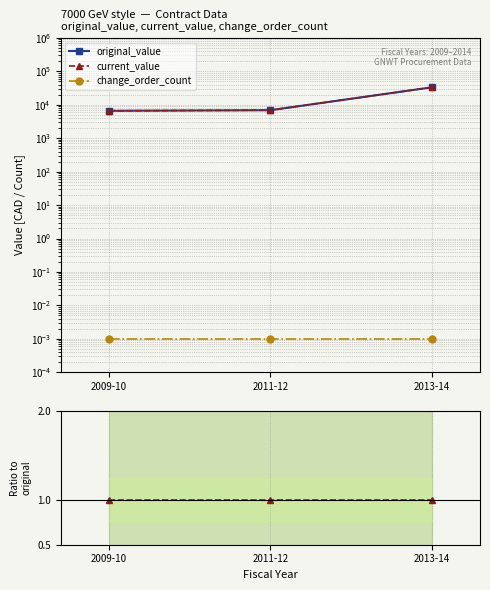

Is it true that change_order_count equals 0.0 at 2009-10?

False